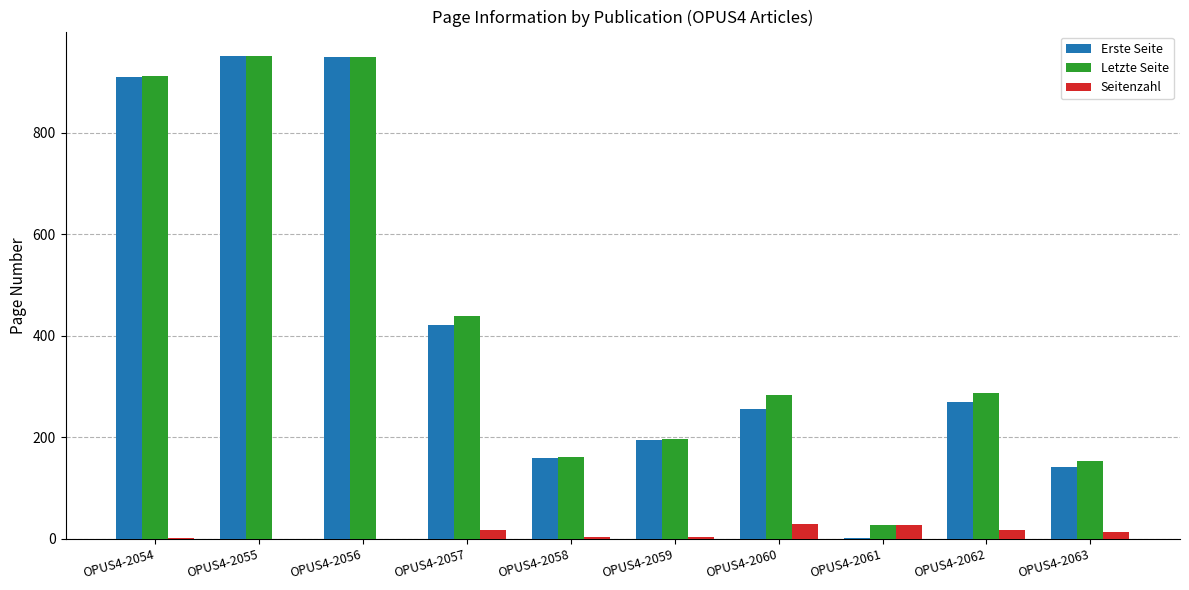

True or false: Seitenzahl has a value of 3 at OPUS4-2058.

True